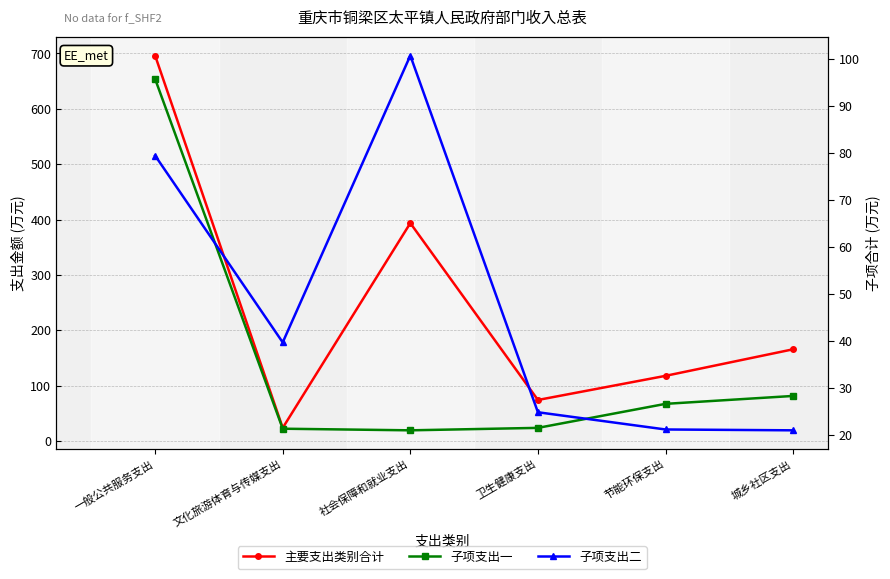

True or false: 主要支出类别合计 and 子项支出二 intersect in this chart.

True